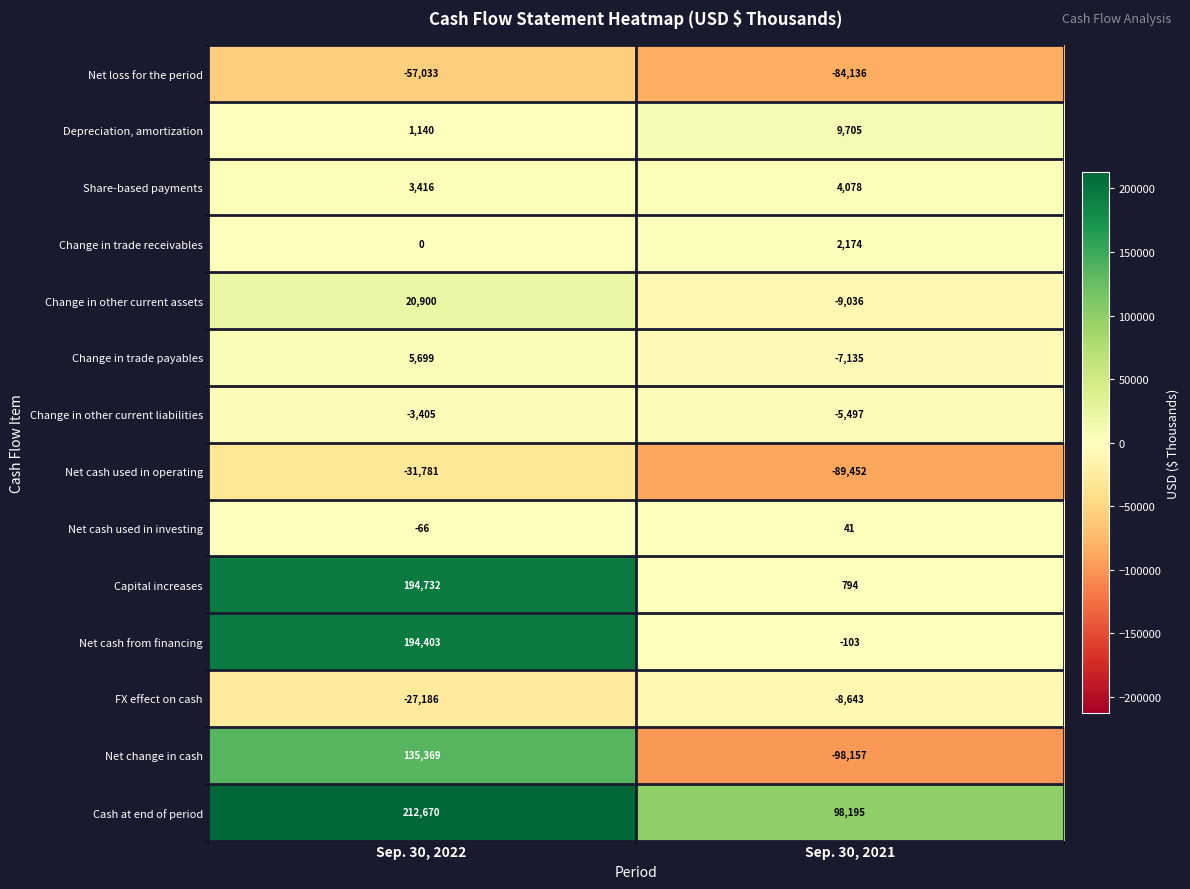

Between Sep. 30, 2022 and Sep. 30, 2021, which series saw the biggest shift?

Net change in cash